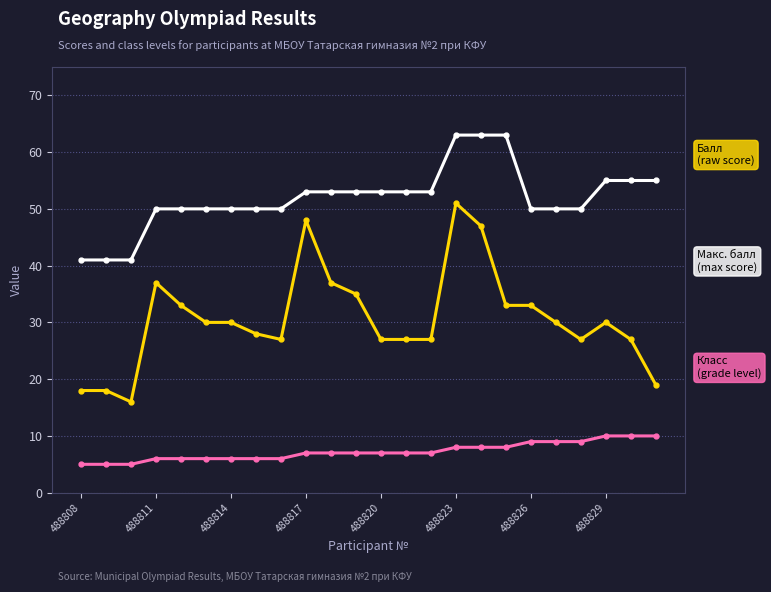

What is the maximum value shown in the chart?

63